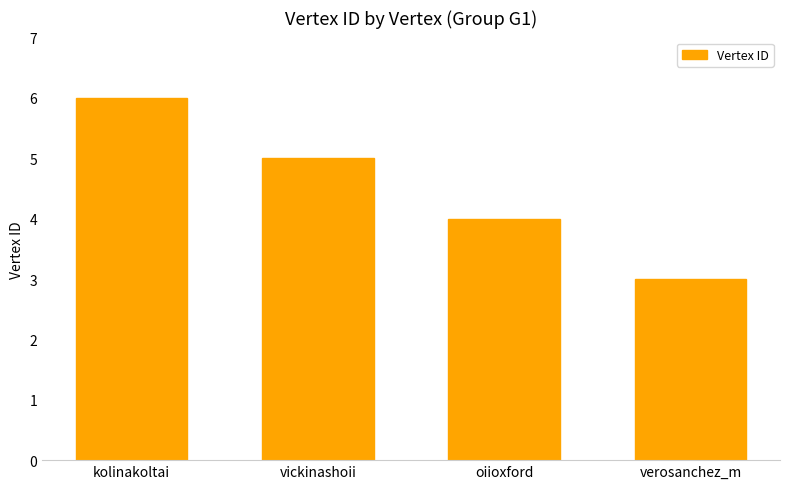

Reading right to left, list all the values displayed in this chart.

3	4	5	6